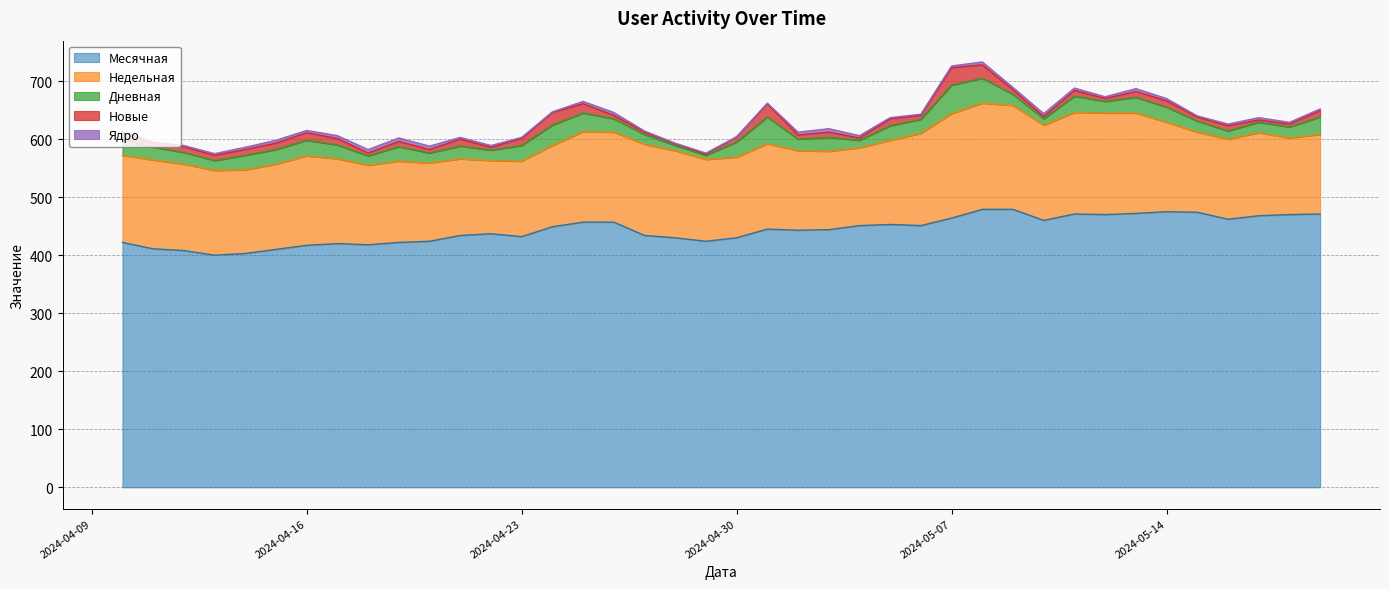

How many interior local peaks does the Ядро series have?

8